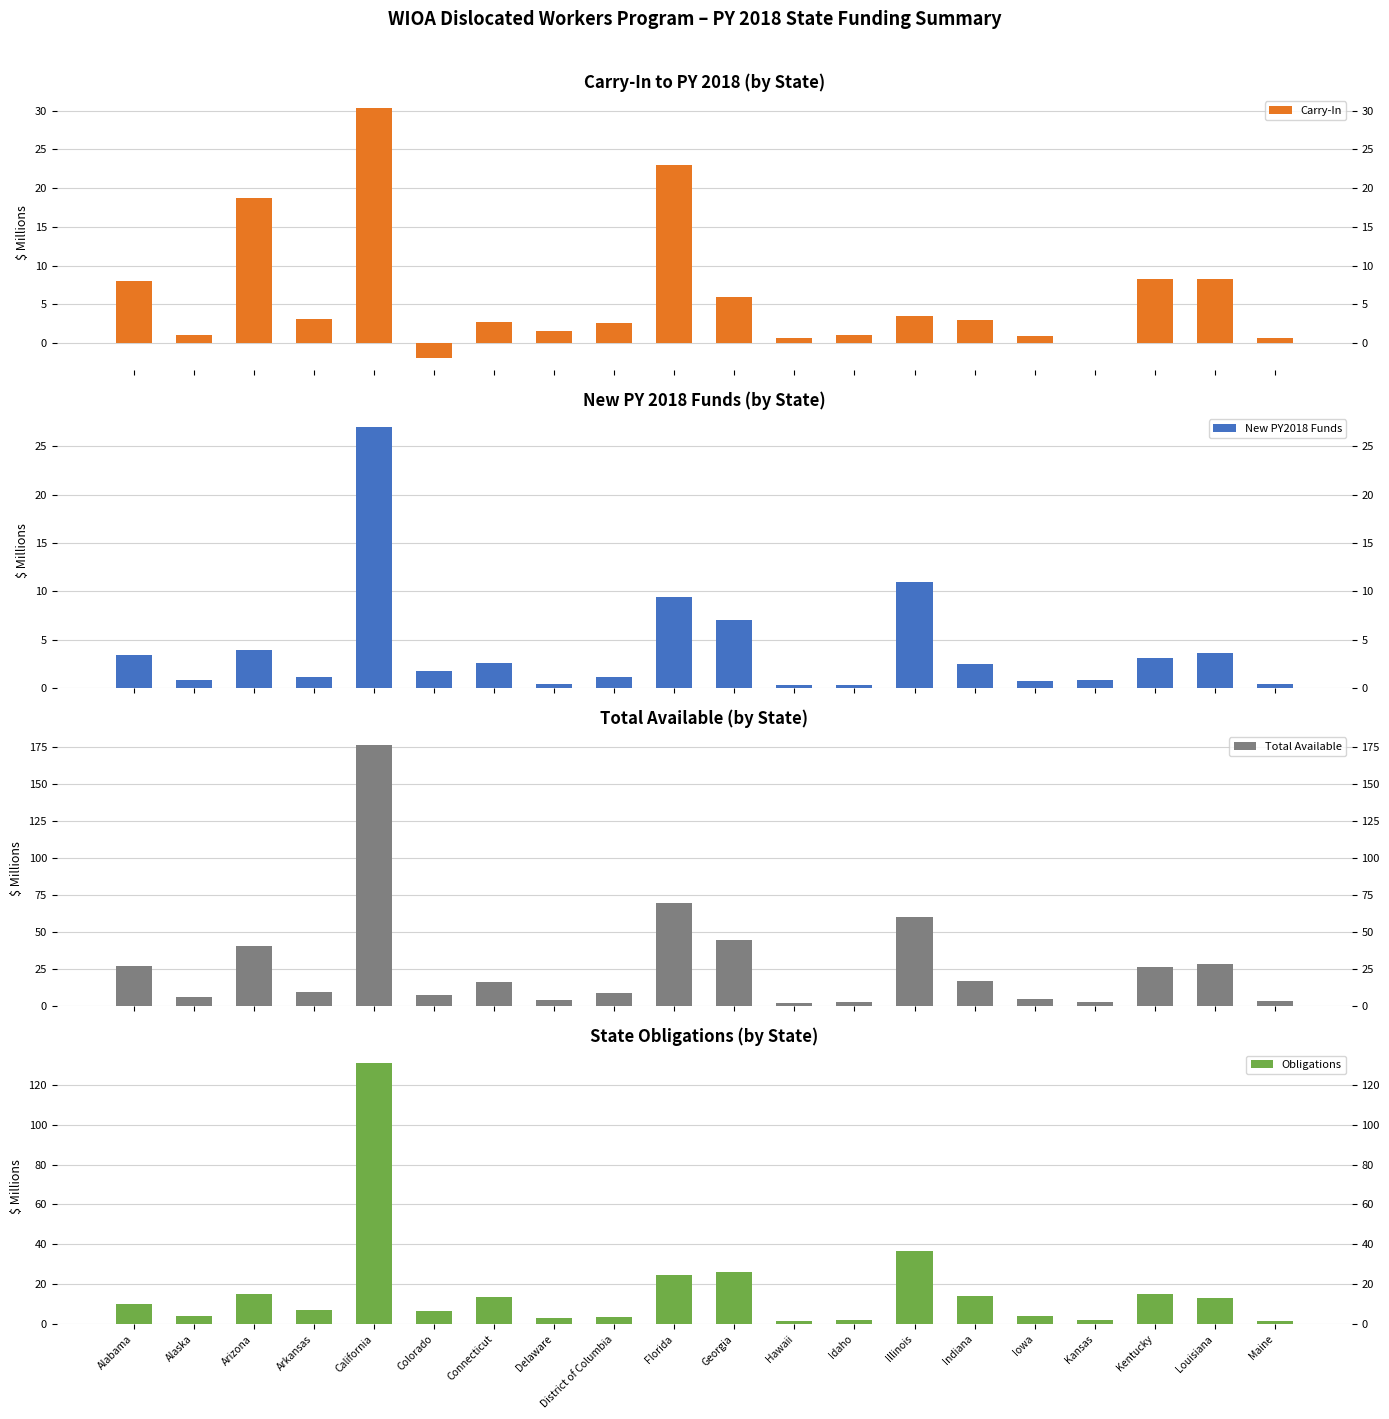

Which category has the lowest value in the Total Available series?

Hawaii